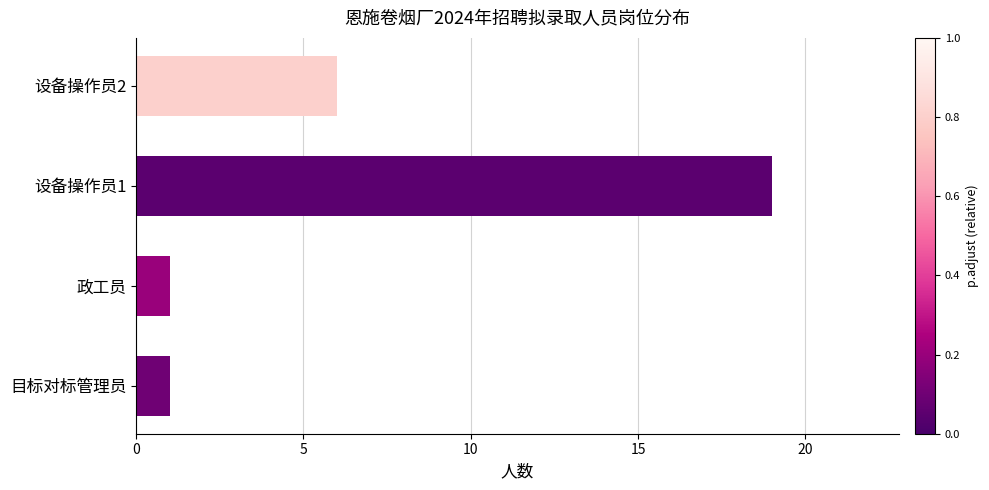

At which label is the value closest to 10?

设备操作员2